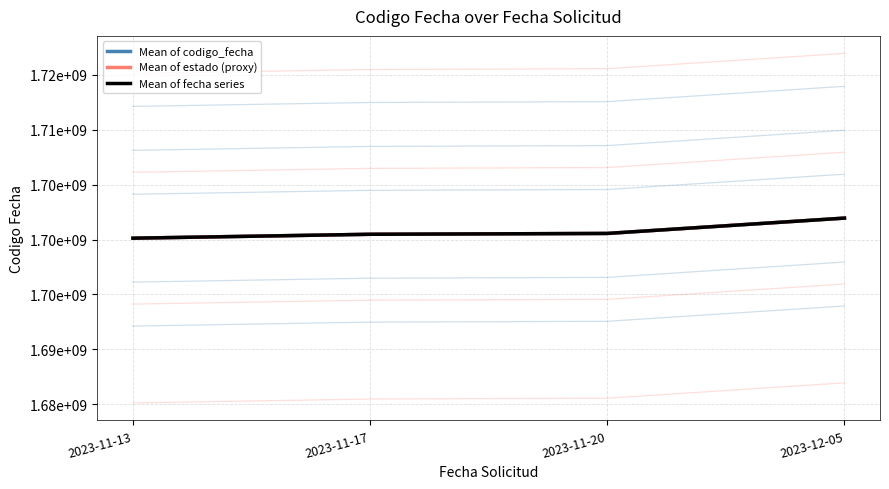

What is the total value across all series at 2023-11-20?

5101658997